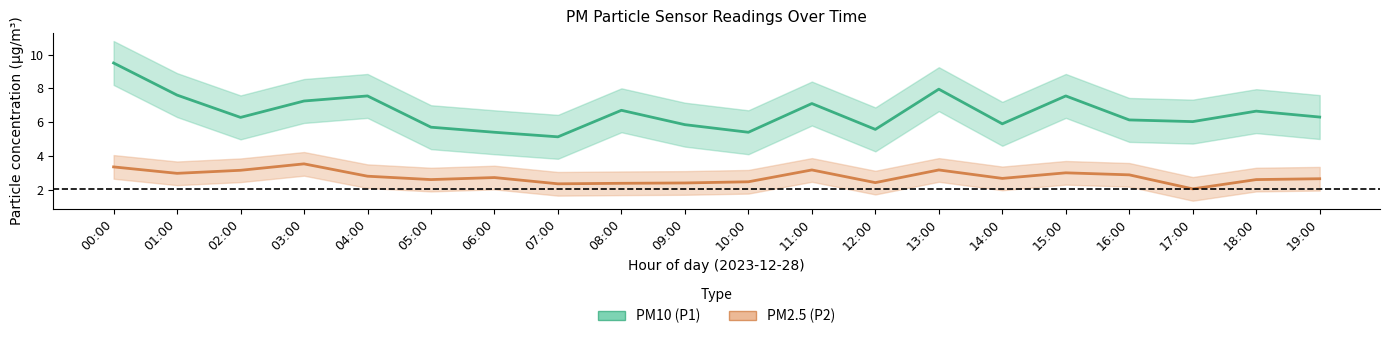

Is the value of PM10 (P1) at 04:00 greater than the value of PM2.5 (P2) at 02:00?

Yes